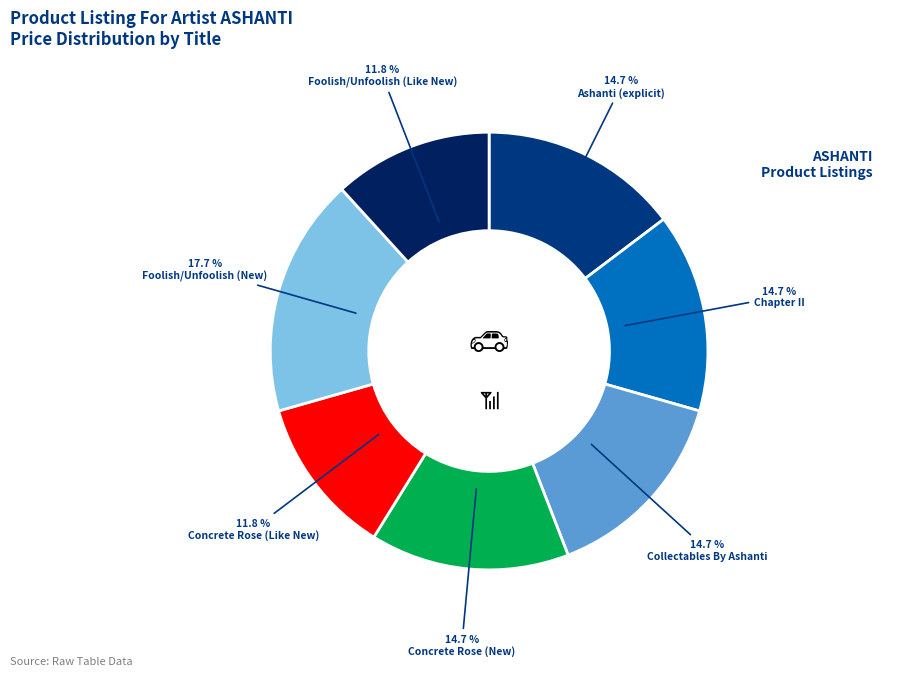

Is there a majority slice in this chart?

No